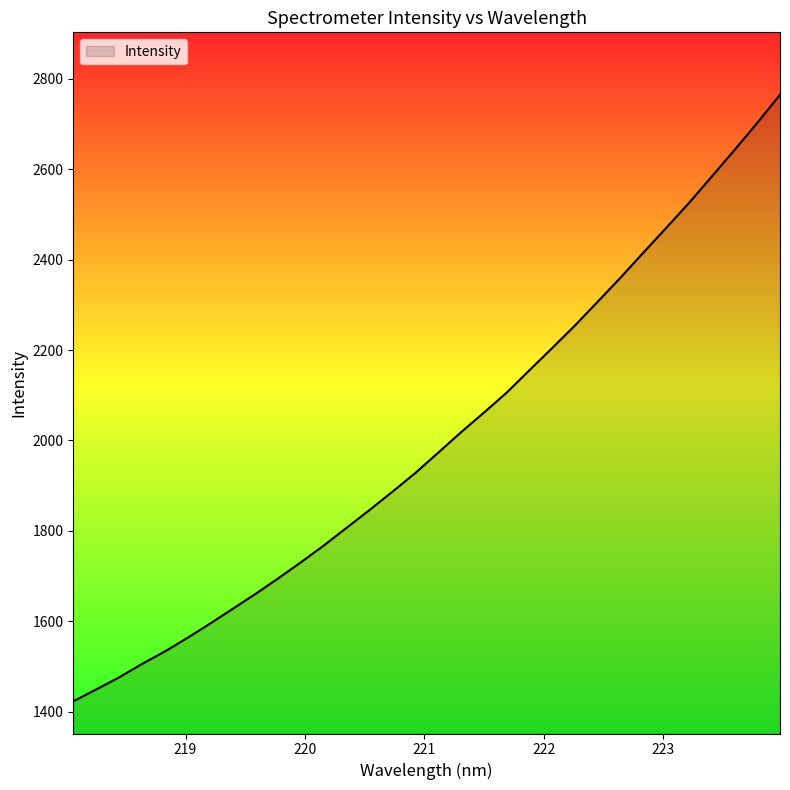

What is the greatest value displayed?

2764.7